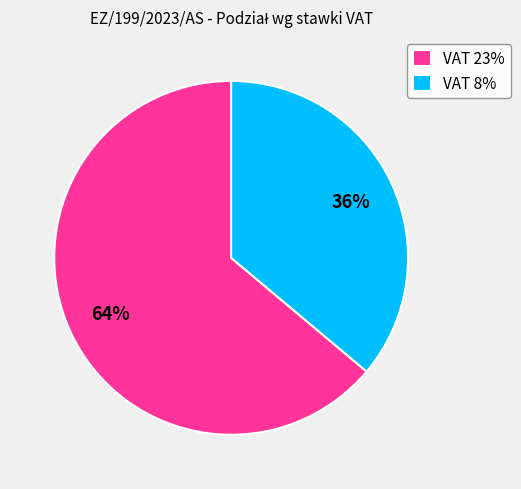

Do VAT 8% and VAT 23% together represent more than half of the pie?

Yes